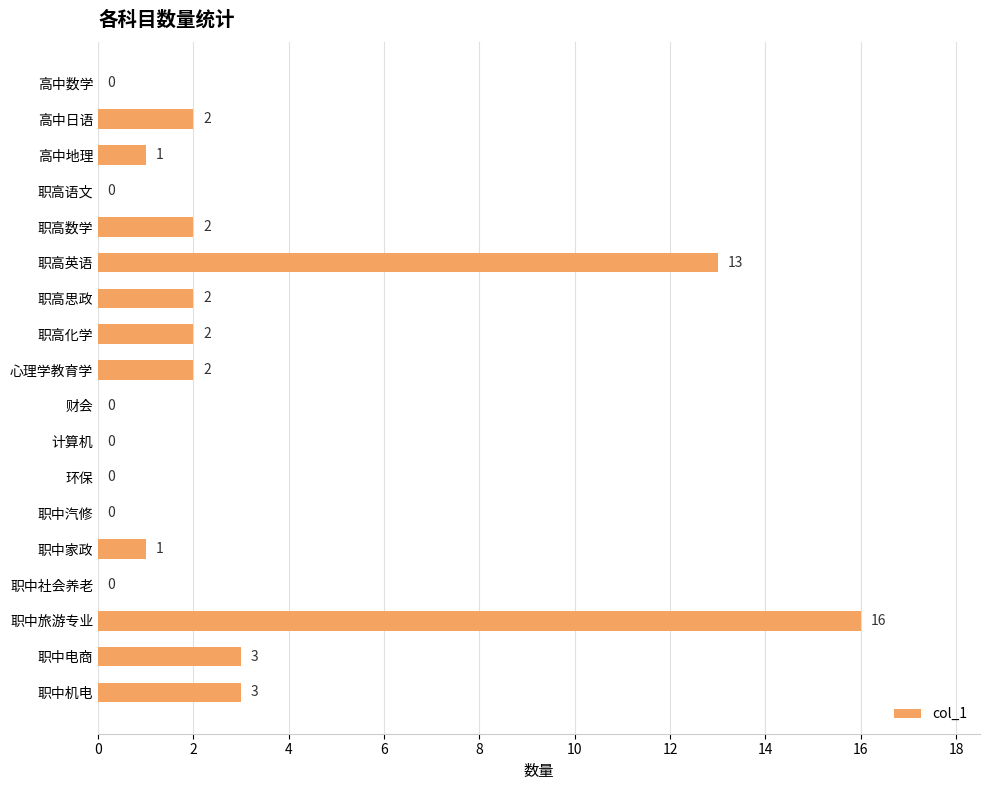

What is the greatest value displayed?

16